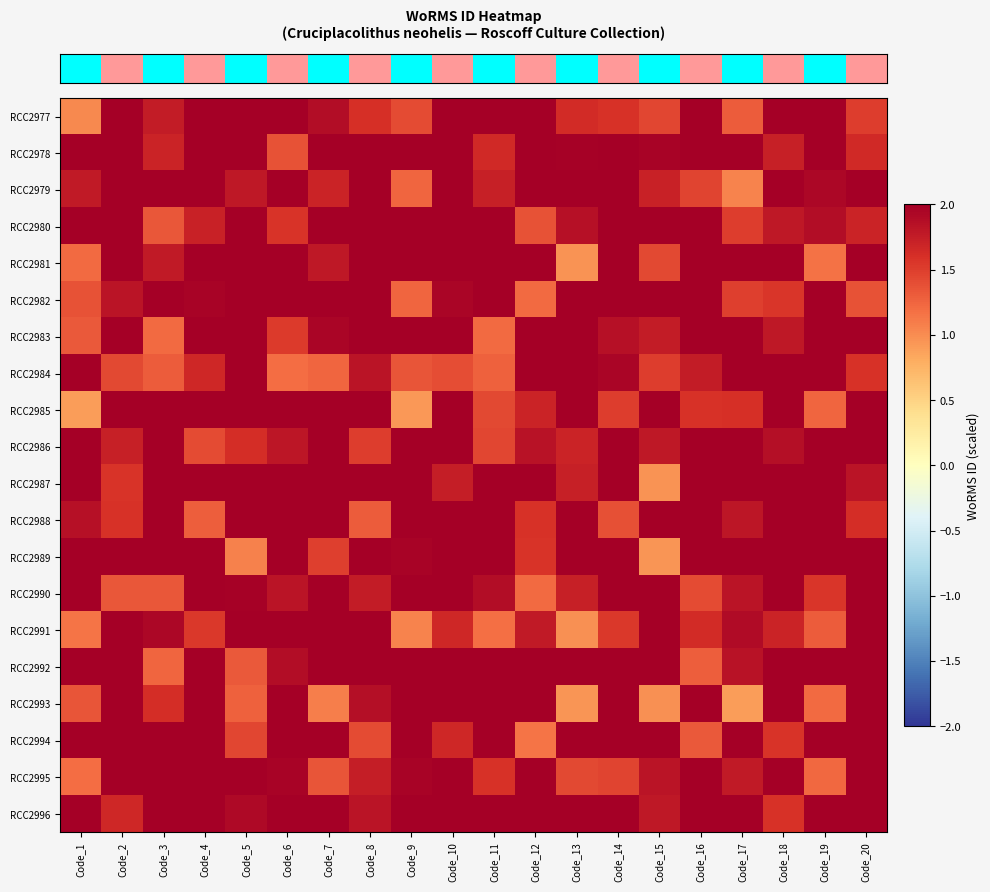

Which category has the lowest value across all series?

Code_17